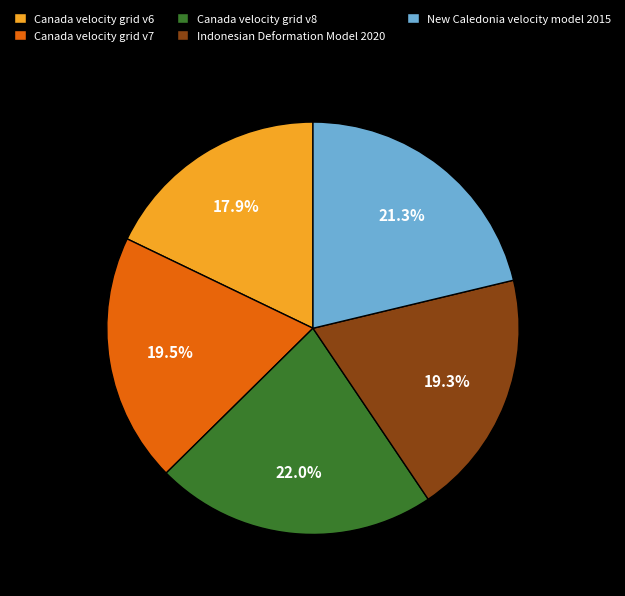

Do Canada velocity grid v7 and Canada velocity grid v6 together represent more than half of the pie?

No